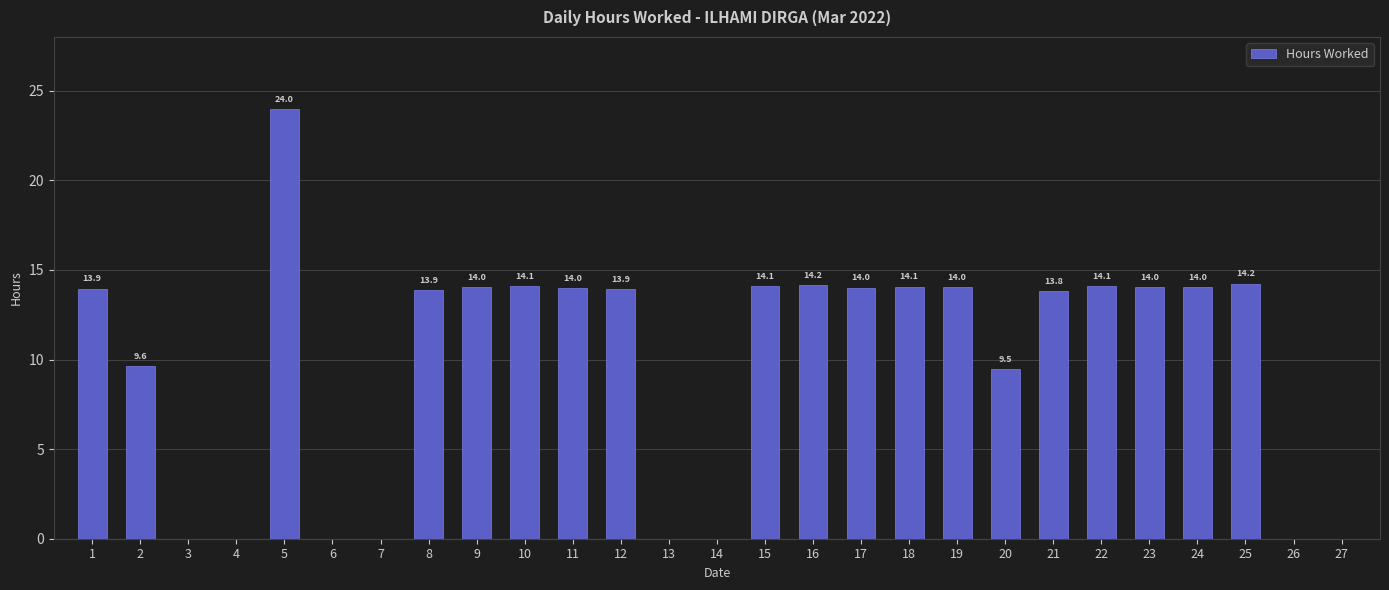

What is the sum of all values?

267.4